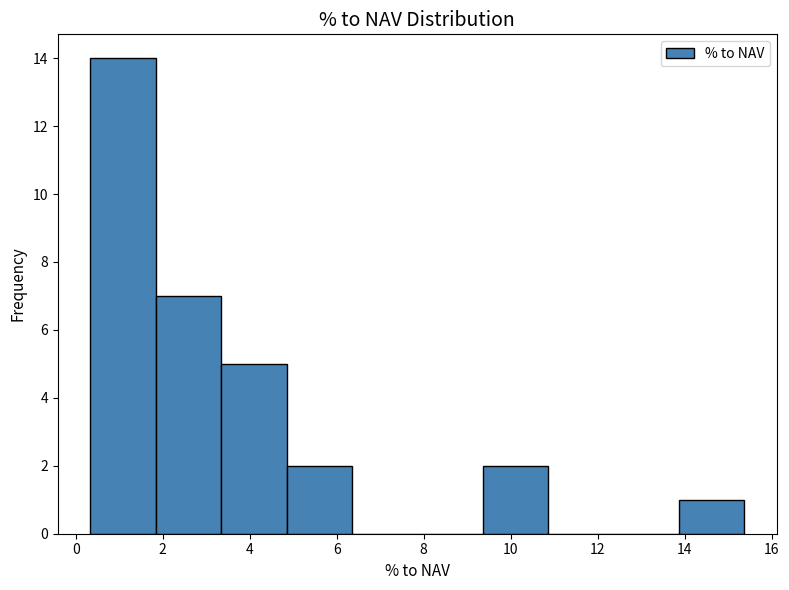

Which range on the x-axis has the tallest bar?

0.4 to 1.8